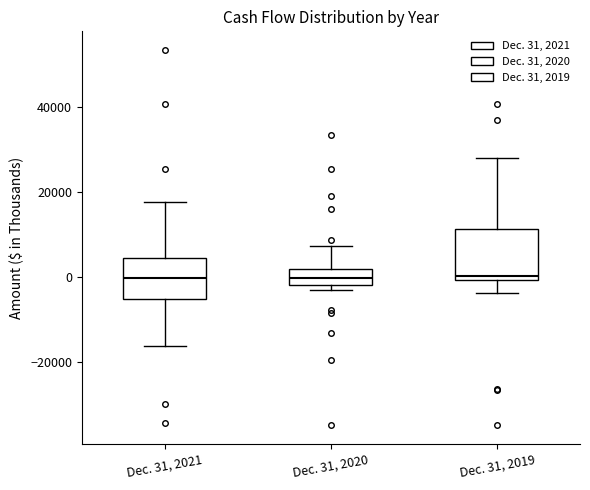

Reading left to right, transcribe this box plot: for each box, give where its median line is, the range the box spans, and where its two whiskers end, as read against the y-axis. The values are not printed on the chart, so give them approximately, as read against the axis.

Dec. 31, 2021: median 0, box -6000 to 4000, whiskers -16000 to 18000
Dec. 31, 2020: median 0, box -2000 to 2000, whiskers -4000 to 8000
Dec. 31, 2019: median 0 (just above the box's lower edge), box 0 to 12000, whiskers -4000 to 28000